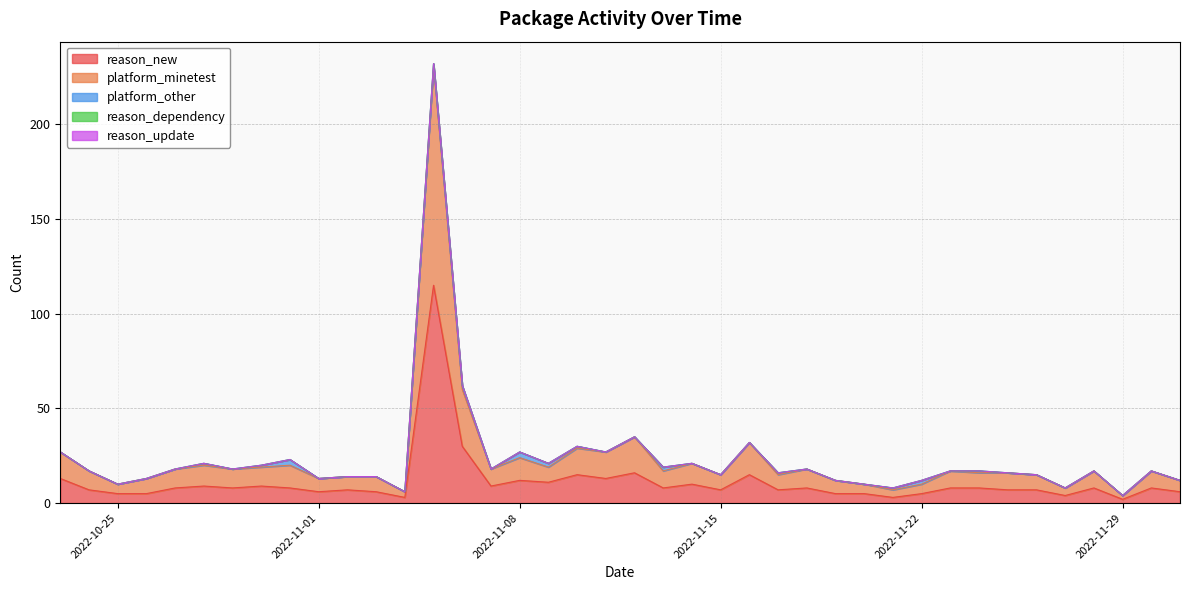

What are all the series names shown in the legend?

reason_new, platform_minetest, platform_other, reason_dependency, reason_update